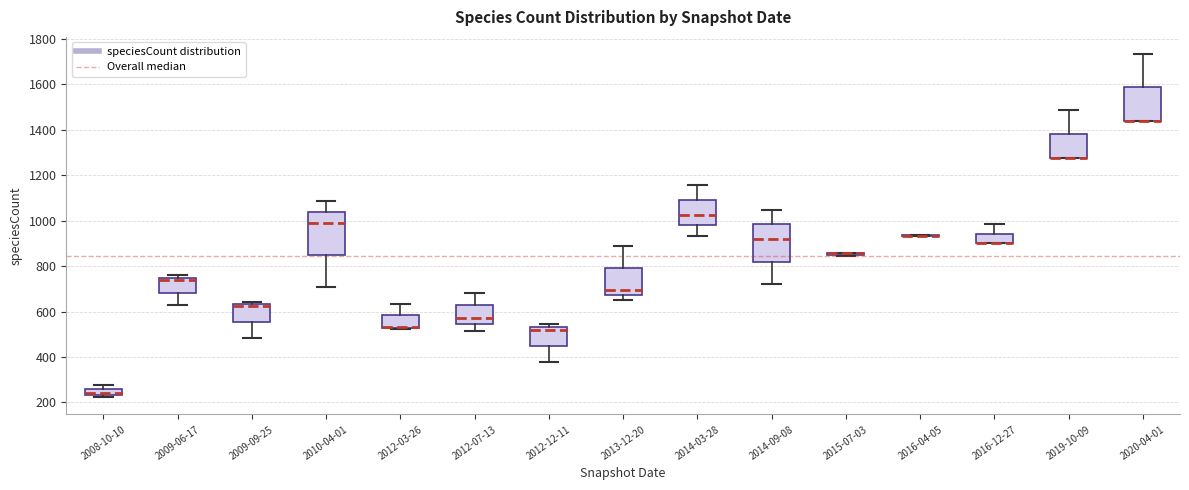

Which box is the tallest, from its lower edge to its upper edge?

2010-04-01